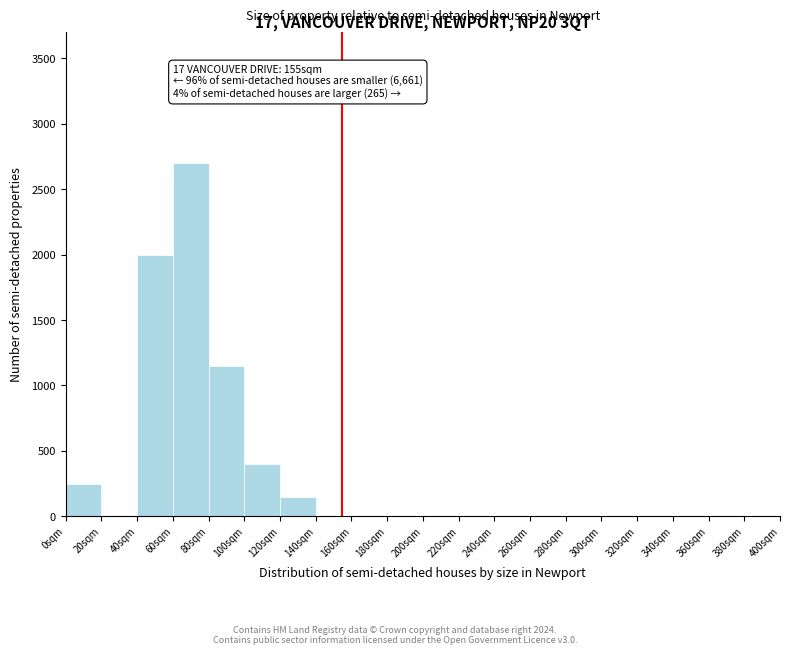

Which range on the x-axis has the tallest bar?

60 to 80